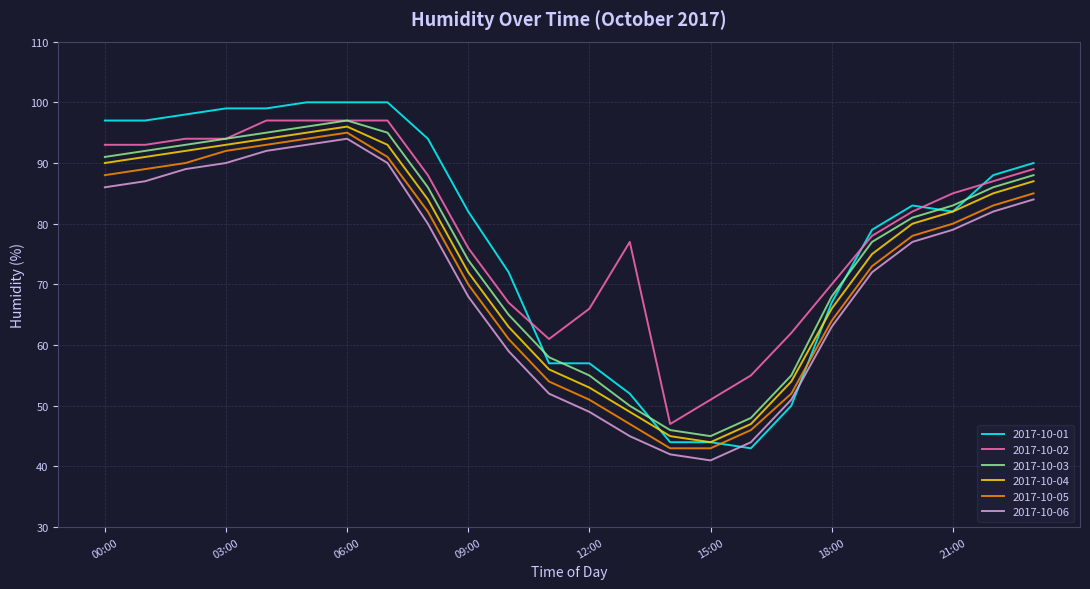

Count the number of categories in the chart.

24